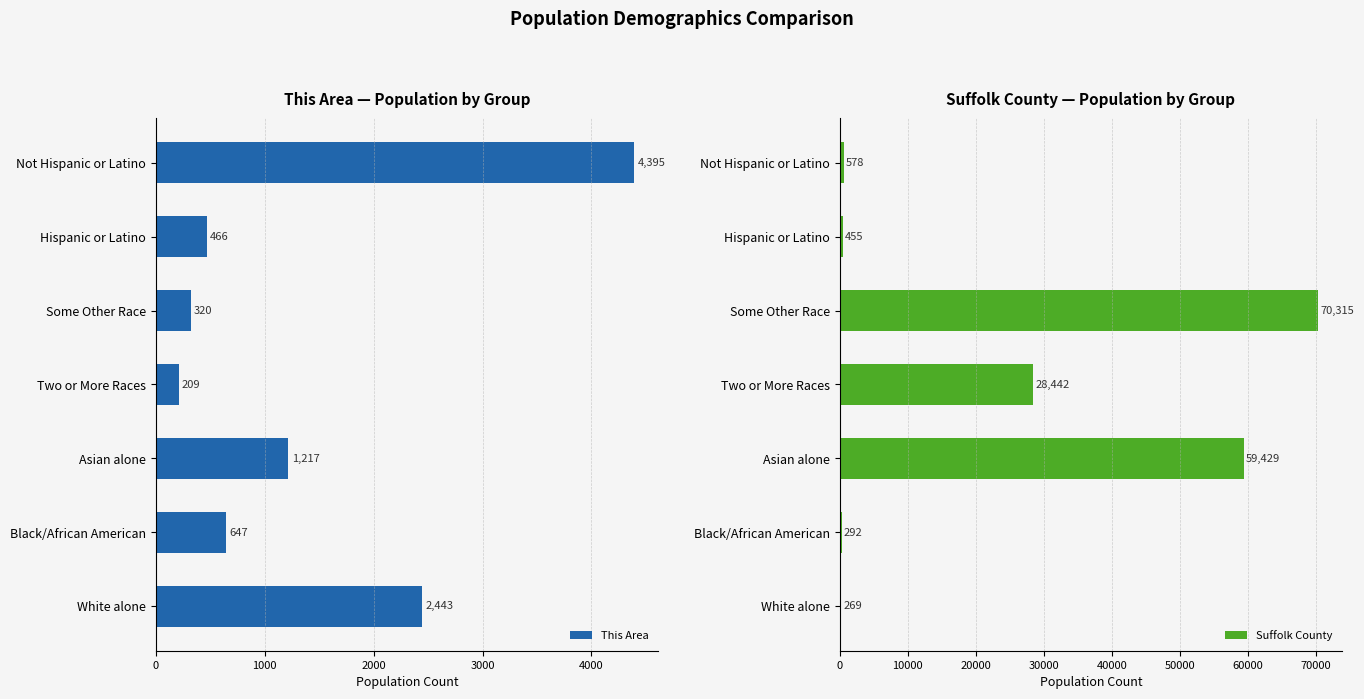

What is the minimum value shown in the chart?

209